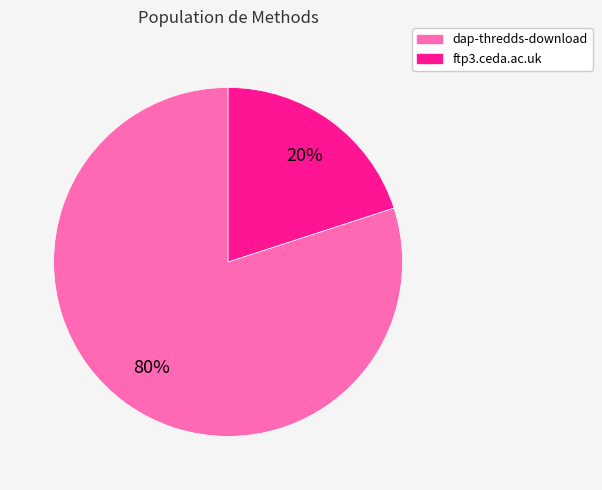

How many segments does this pie chart have?

2